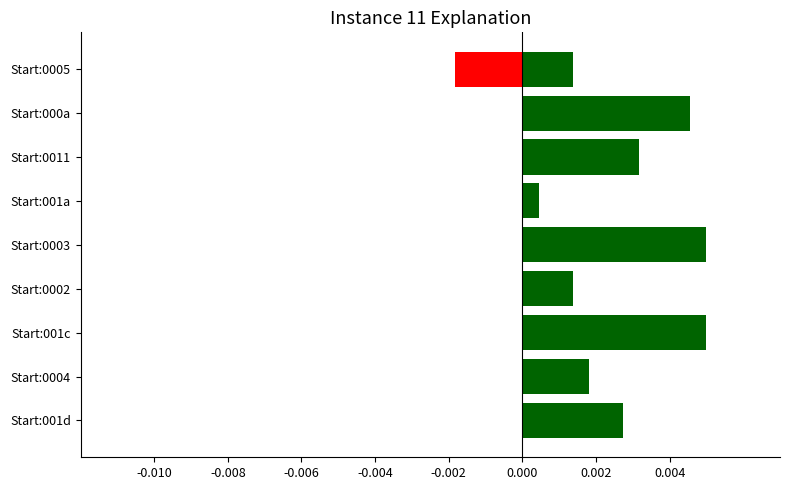

Which has a higher value, -0.010 or 8?

8